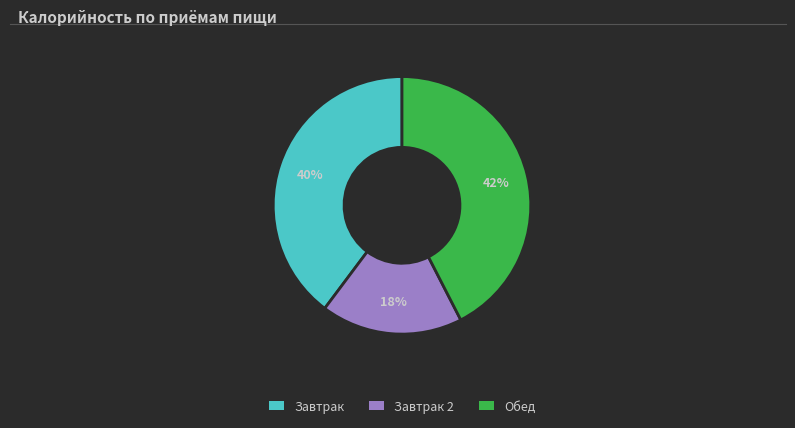

To the nearest percent, what is the average slice percentage?

33%